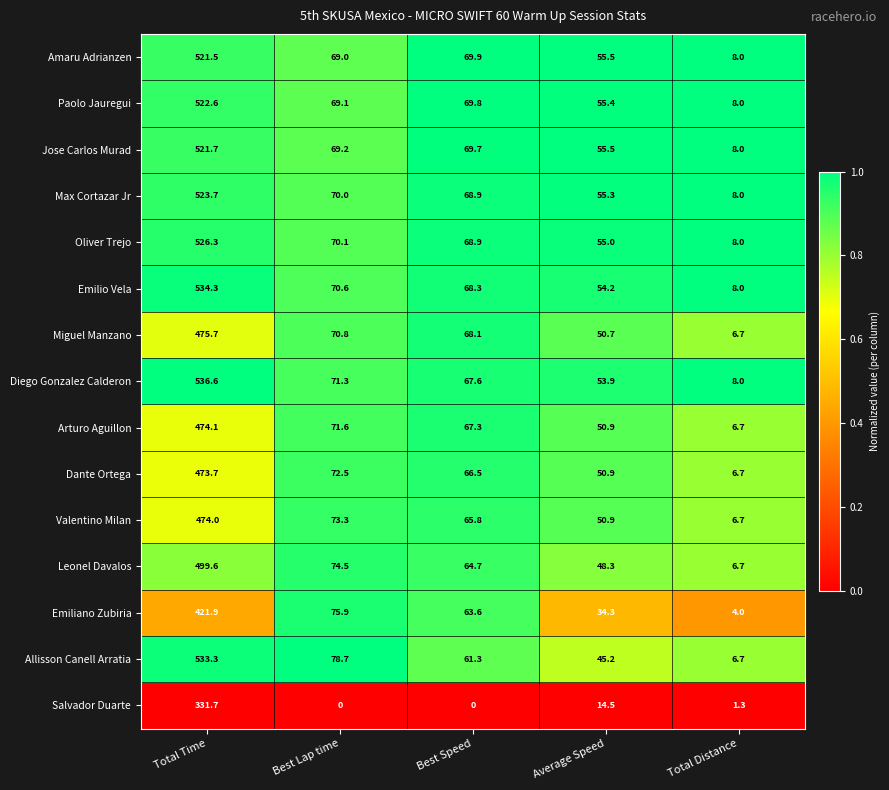

Which series has the largest total across all categories?

Diego Gonzalez Calderon